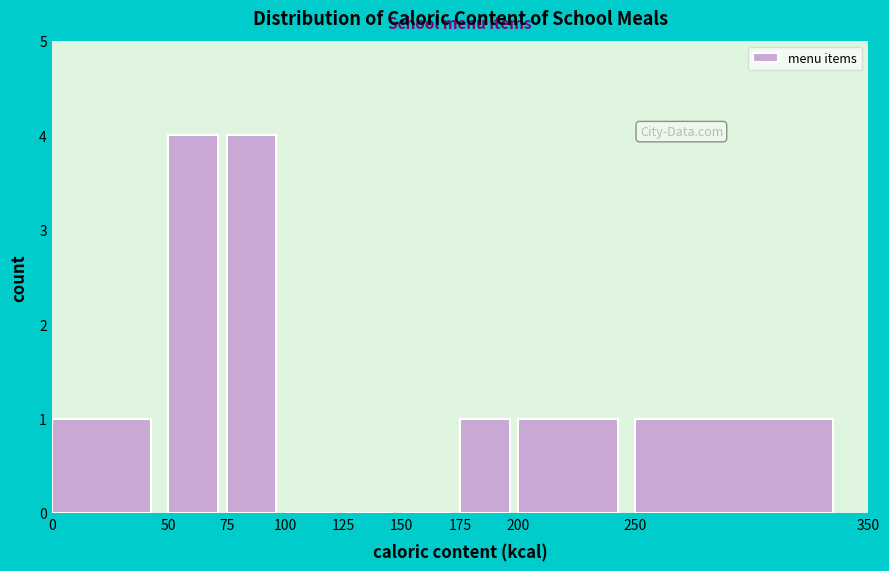

Reading left to right, list every bar in this chart as the range it spans on the x-axis followed by its height. The values are not printed on the chart, so give them approximately, as read against the axis.

0 to 50: 1
50 to 75: 4
75 to 100: 4
100 to 125: 0
125 to 150: 0
150 to 175: 0
175 to 200: 1
200 to 250: 1
250 to 350: 1